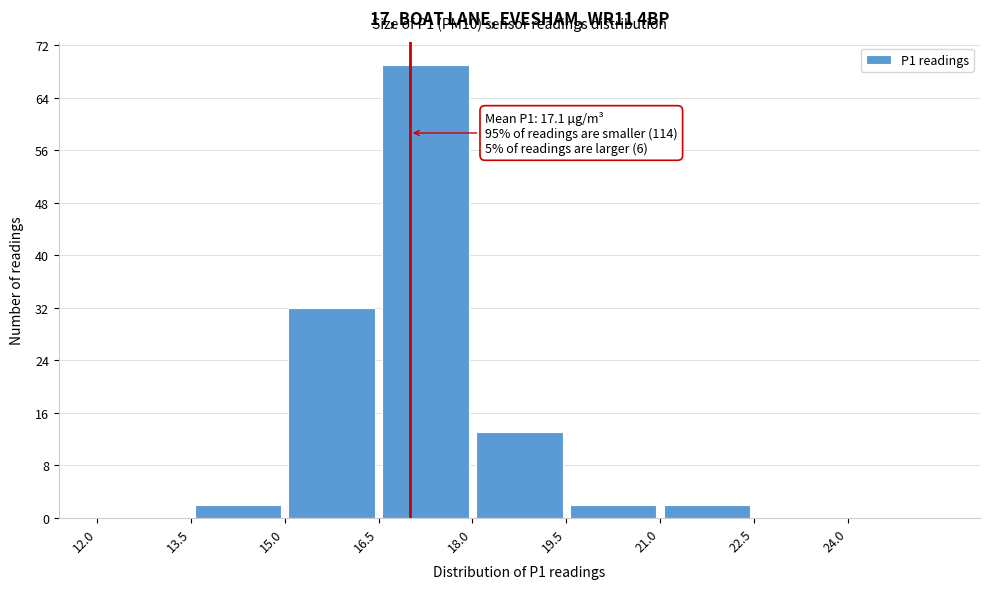

Over which range of the x-axis is the bar tallest?

16.5 to 18.0